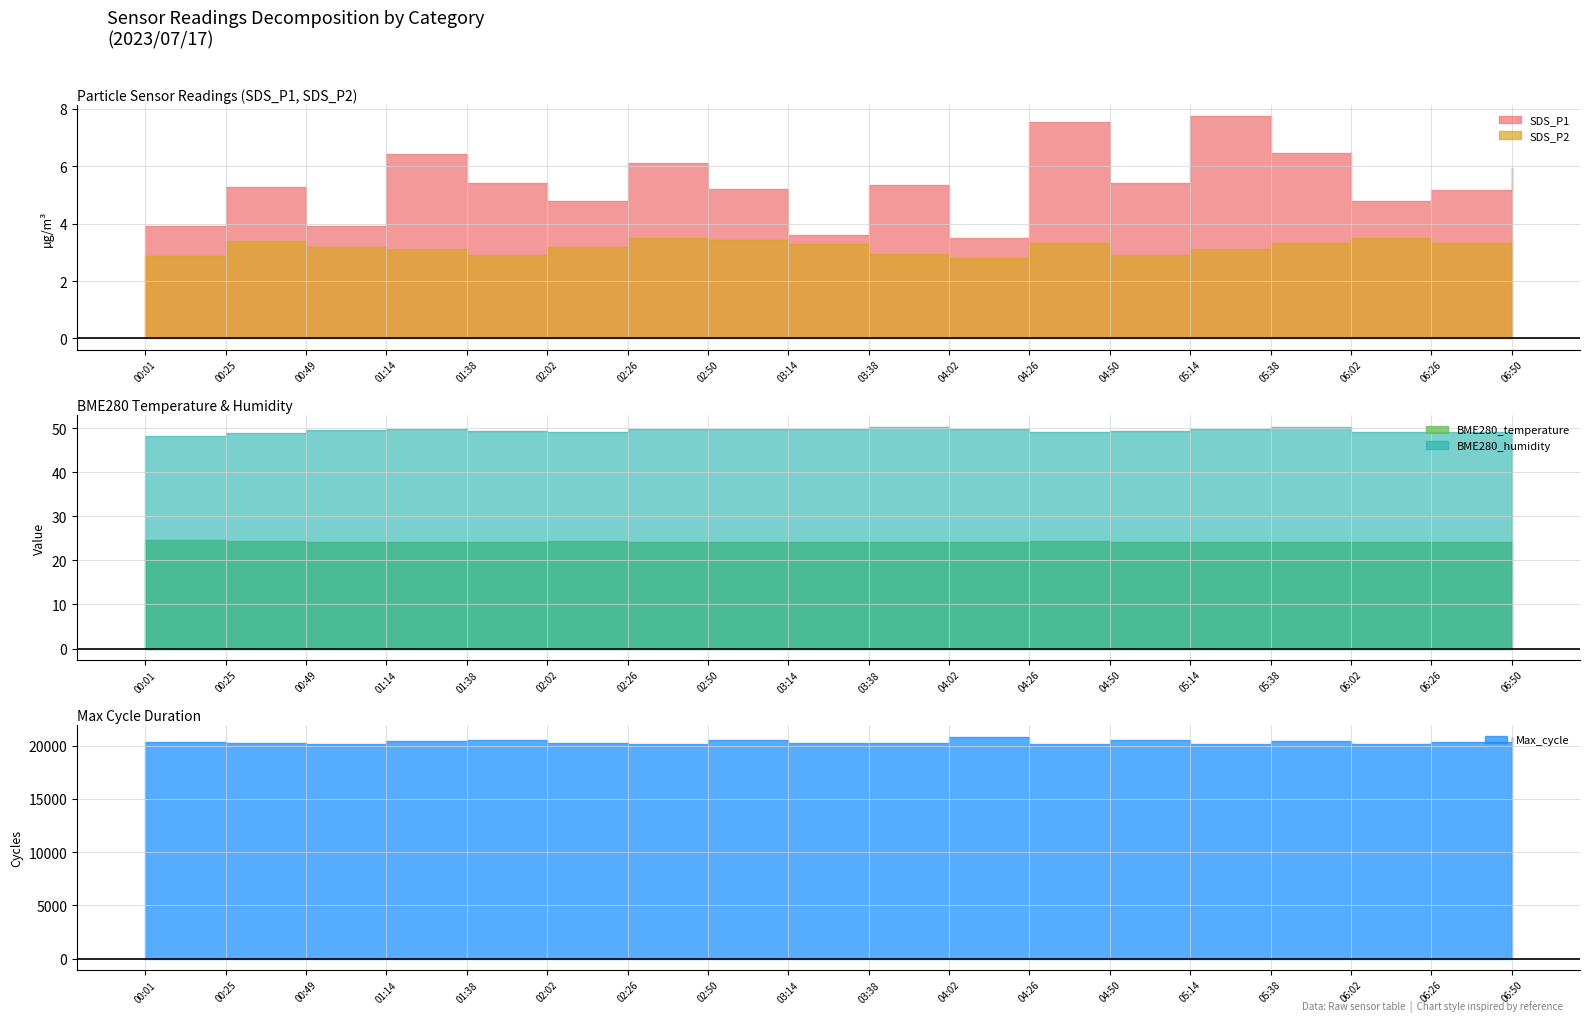

True or false: BME280_humidity and SDS_P1 intersect in this chart.

False